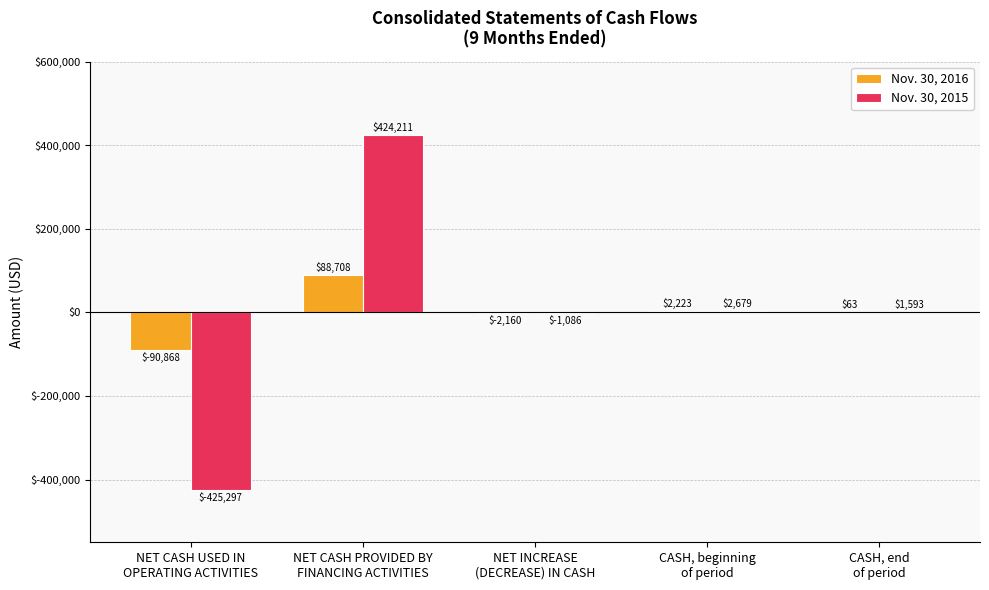

Which series has the largest total across all categories?

Nov. 30, 2015